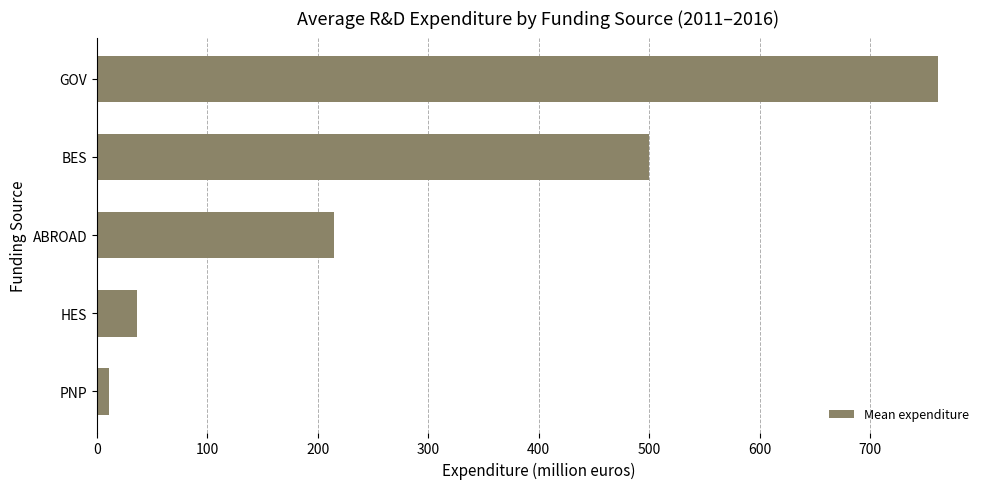

Reading top to bottom, what are all the values shown in this chart?

761.5	499.8	214.8	36.5	11.0